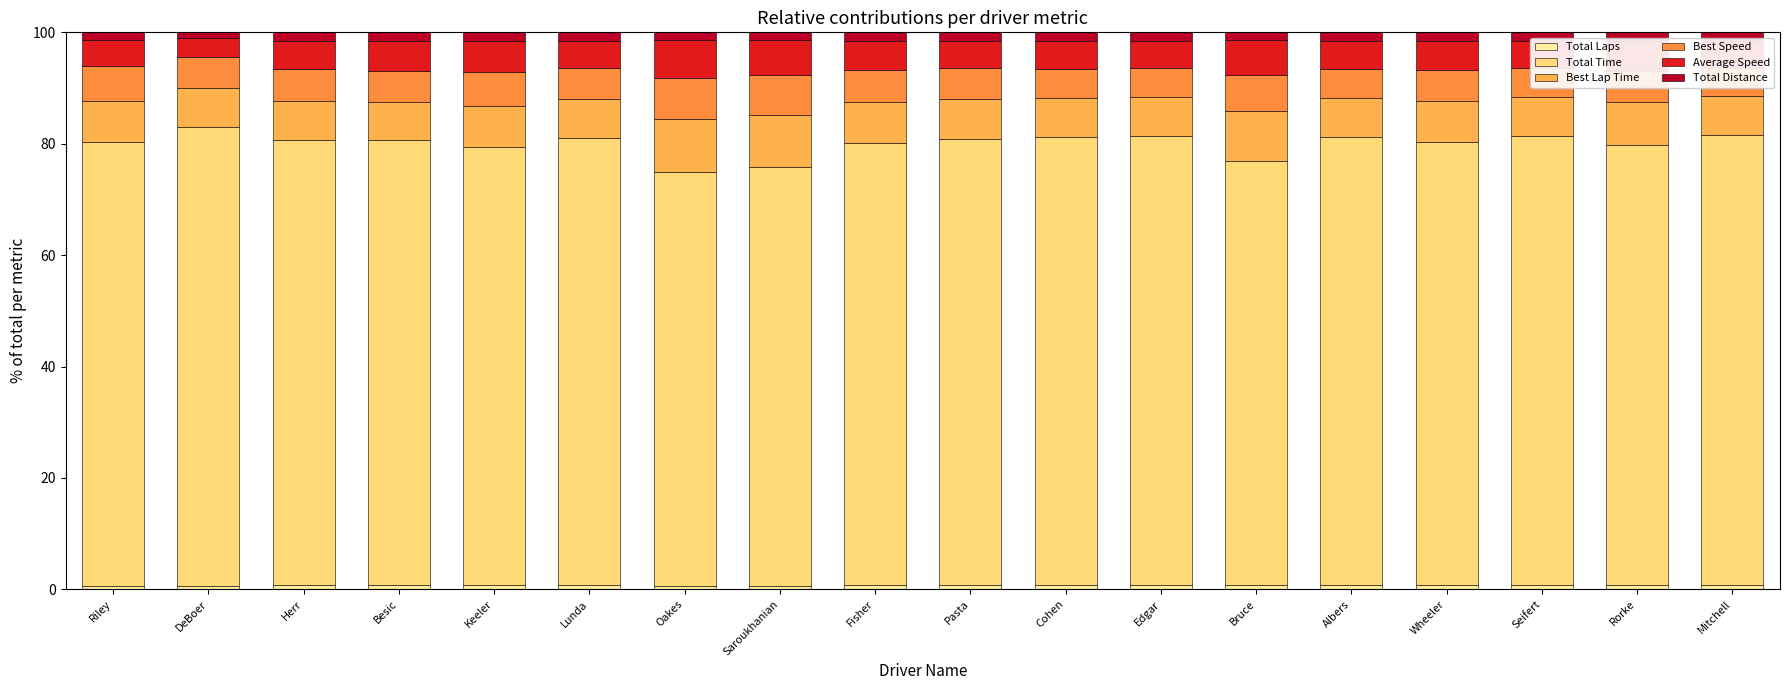

Reading left to right, list all the values displayed in this chart.

Total Laps: 0.6	0.5	0.7	0.8	0.8	0.7	0.7	0.7	0.8	0.7	0.8	0.8	0.7	0.8	0.8	0.8	0.8	0.8
Total Time: 79.6	82.4	79.9	79.8	78.6	80.3	74.1	75.2	79.4	80.1	80.4	80.7	76.2	80.4	79.5	80.6	79.1	80.7
Best Lap Time: 7.5	7.0	7.1	6.9	7.4	7.0	9.6	9.3	7.3	7.2	7.0	6.9	8.9	7.0	7.5	7.0	7.6	7.0
Best Speed: 6.3	5.7	5.7	5.6	6.0	5.6	7.5	7.2	5.7	5.5	5.3	5.2	6.6	5.2	5.5	5.2	5.6	5.1
Average Speed: 4.7	3.4	5.1	5.3	5.6	4.9	6.7	6.3	5.3	5.0	5.0	4.9	6.1	5.0	5.2	4.9	5.4	4.9
Total Distance: 1.3	1.0	1.5	1.6	1.6	1.5	1.4	1.4	1.5	1.5	1.6	1.6	1.4	1.6	1.5	1.6	1.5	1.5